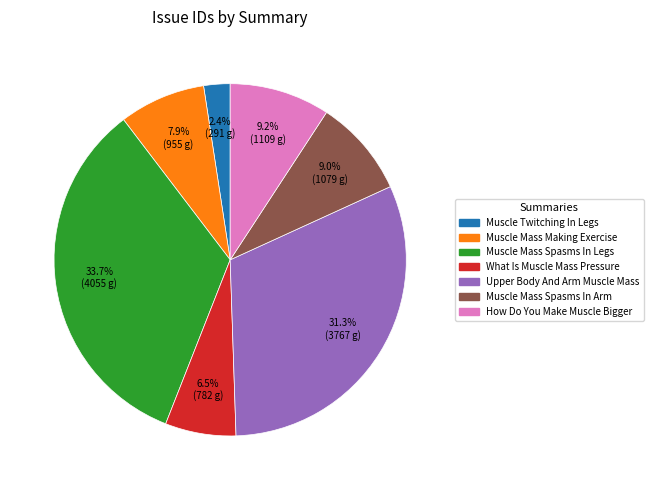

Count the number of slices in the pie.

7